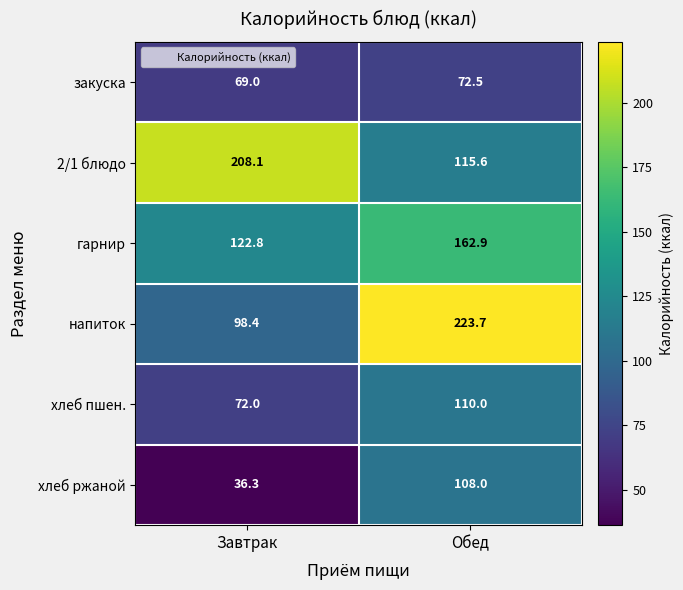

At how many categories does at least one series exceed 56?

2